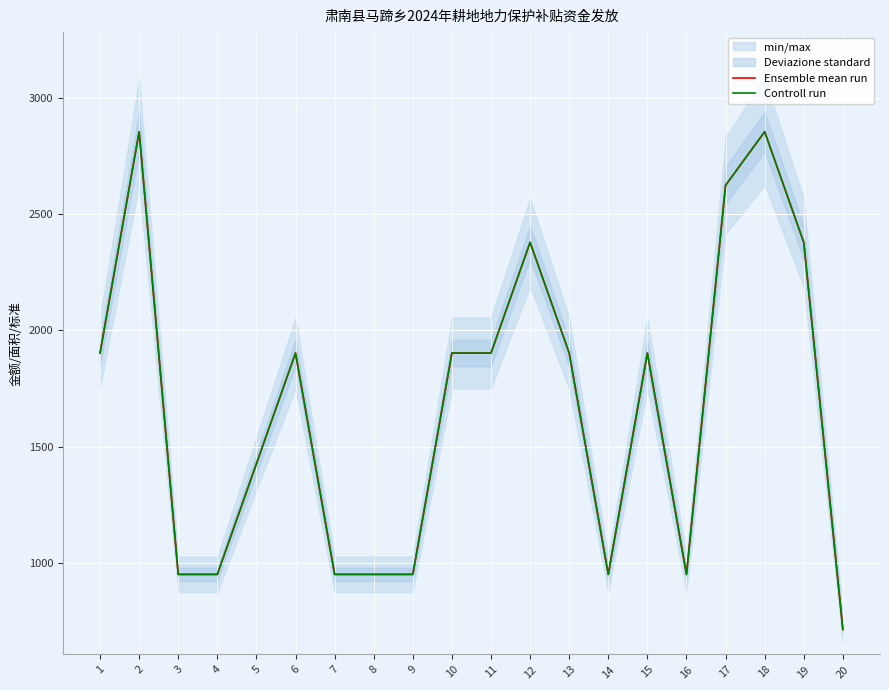

Where is the first local maximum for Controll run?

2